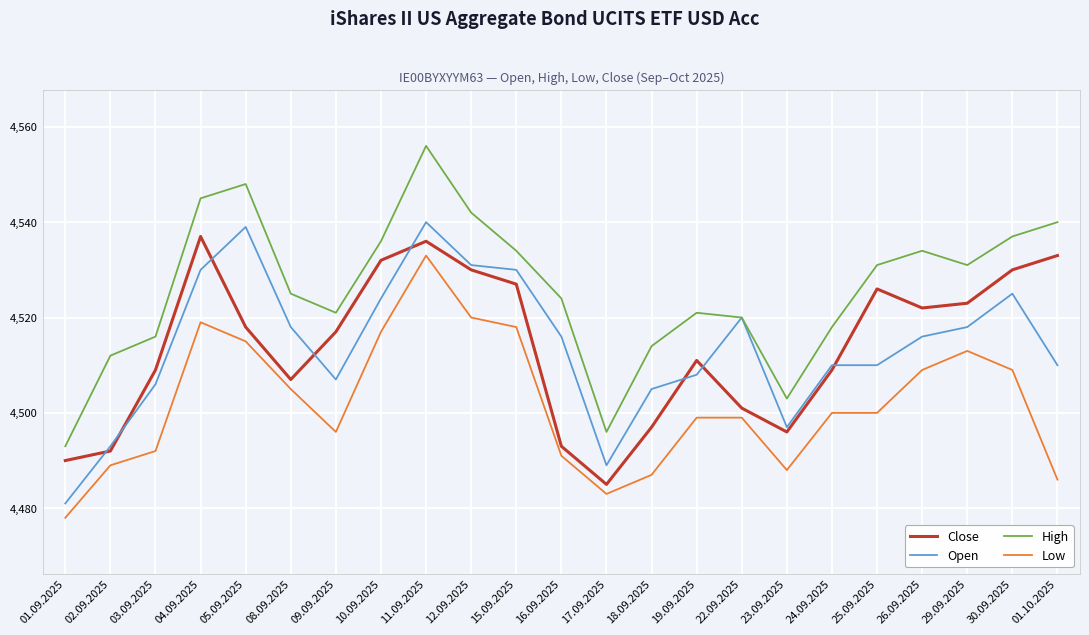

Reading right to left, transcribe all the data shown in this chart.

Close: 01.10.2025=4533	30.09.2025=4530	29.09.2025=4523	26.09.2025=4522	25.09.2025=4526	24.09.2025=4509	23.09.2025=4496	22.09.2025=4501	19.09.2025=4511	18.09.2025=4497	17.09.2025=4485	16.09.2025=4493	15.09.2025=4527	12.09.2025=4530	11.09.2025=4536	10.09.2025=4532	09.09.2025=4517	08.09.2025=4507	05.09.2025=4518	04.09.2025=4537	03.09.2025=4509	02.09.2025=4492	01.09.2025=4490
Open: 01.10.2025=4510	30.09.2025=4525	29.09.2025=4518	26.09.2025=4516	25.09.2025=4510	24.09.2025=4510	23.09.2025=4497	22.09.2025=4520	19.09.2025=4508	18.09.2025=4505	17.09.2025=4489	16.09.2025=4516	15.09.2025=4530	12.09.2025=4531	11.09.2025=4540	10.09.2025=4524	09.09.2025=4507	08.09.2025=4518	05.09.2025=4539	04.09.2025=4530	03.09.2025=4506	02.09.2025=4493	01.09.2025=4481
High: 01.10.2025=4540	30.09.2025=4537	29.09.2025=4531	26.09.2025=4534	25.09.2025=4531	24.09.2025=4518	23.09.2025=4503	22.09.2025=4520	19.09.2025=4521	18.09.2025=4514	17.09.2025=4496	16.09.2025=4524	15.09.2025=4534	12.09.2025=4542	11.09.2025=4556	10.09.2025=4536	09.09.2025=4521	08.09.2025=4525	05.09.2025=4548	04.09.2025=4545	03.09.2025=4516	02.09.2025=4512	01.09.2025=4493
Low: 01.10.2025=4486	30.09.2025=4509	29.09.2025=4513	26.09.2025=4509	25.09.2025=4500	24.09.2025=4500	23.09.2025=4488	22.09.2025=4499	19.09.2025=4499	18.09.2025=4487	17.09.2025=4483	16.09.2025=4491	15.09.2025=4518	12.09.2025=4520	11.09.2025=4533	10.09.2025=4517	09.09.2025=4496	08.09.2025=4505	05.09.2025=4515	04.09.2025=4519	03.09.2025=4492	02.09.2025=4489	01.09.2025=4478